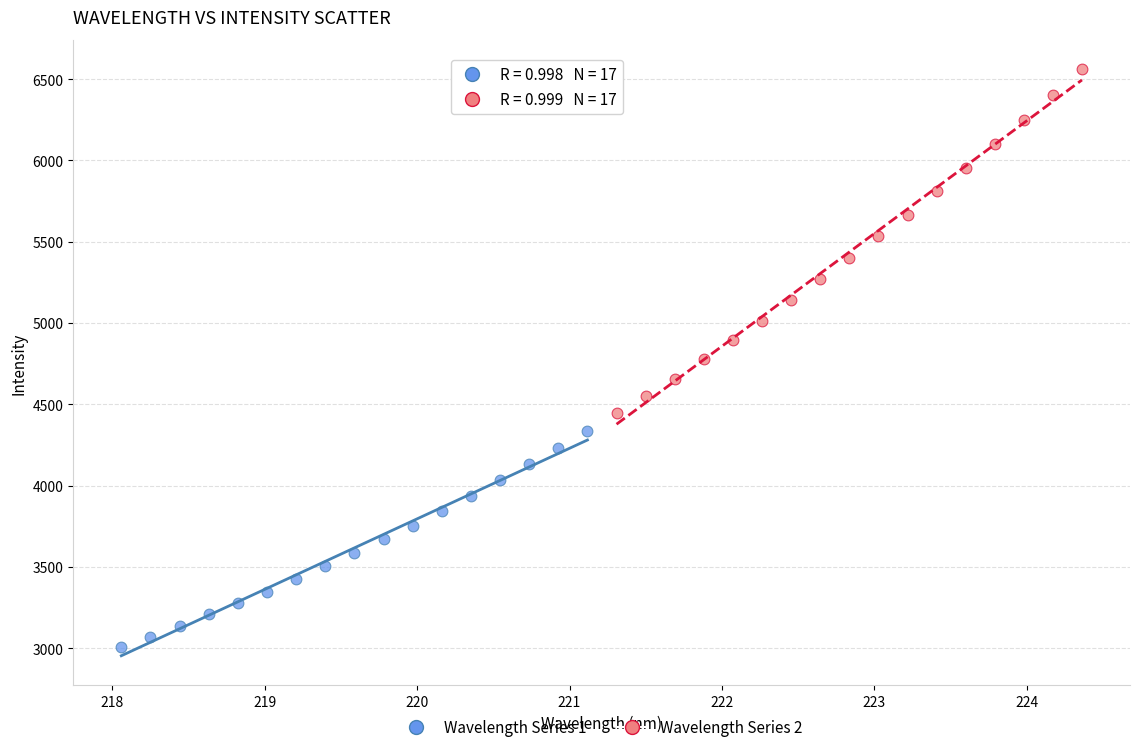

Which series has the largest Y range (max minus min)?

Wavelength Series 2